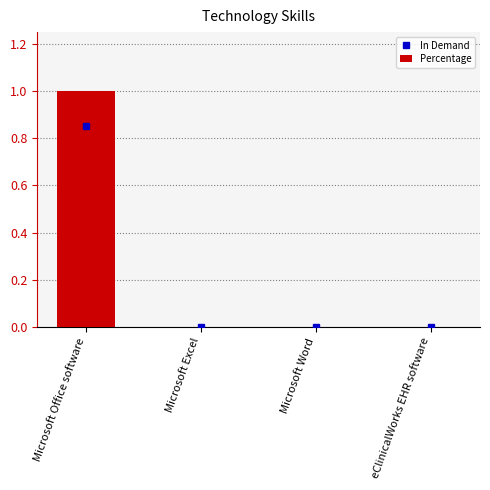

Is it true that the value at Microsoft Word is 0?

True